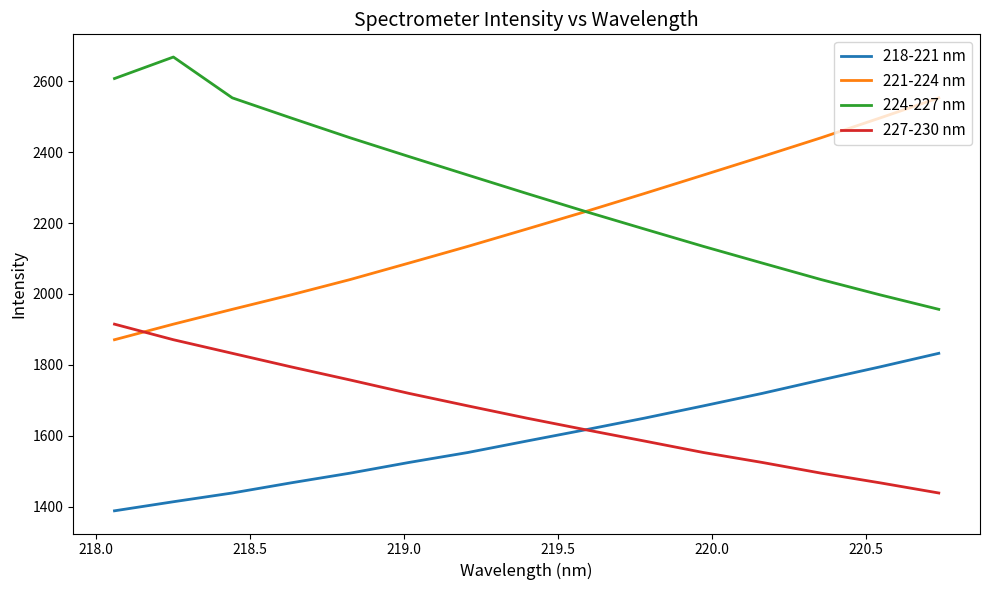

List the series in order of their peak value, highest first.

224-227 nm, 221-224 nm, 227-230 nm, 218-221 nm